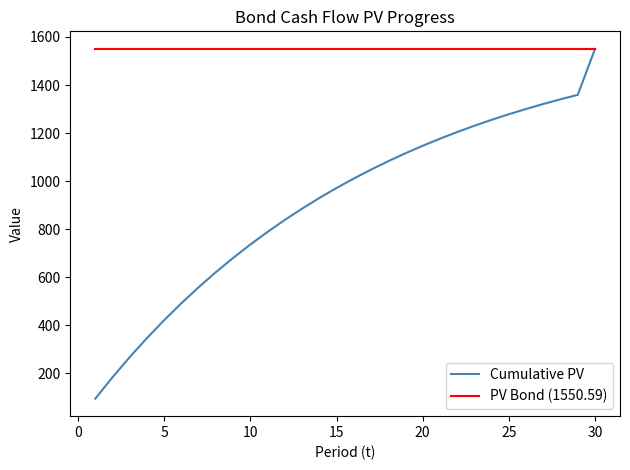

Reading right to left, list all the values displayed in this chart.

Cumulative PV: 1550.6	1359.1	1340.6	1321.1	1300.3	1278.3	1255.0	1230.3	1204.2	1176.4	1147.0	1115.8	1082.8	1047.7	1010.6	971.2	929.5	885.3	838.4	788.7	736.0	680.2	621.0	558.2	491.7	421.2	346.5	267.3	183.3	94.3
PV Bond (1550.59): 1550.6	1550.6	1550.6	1550.6	1550.6	1550.6	1550.6	1550.6	1550.6	1550.6	1550.6	1550.6	1550.6	1550.6	1550.6	1550.6	1550.6	1550.6	1550.6	1550.6	1550.6	1550.6	1550.6	1550.6	1550.6	1550.6	1550.6	1550.6	1550.6	1550.6